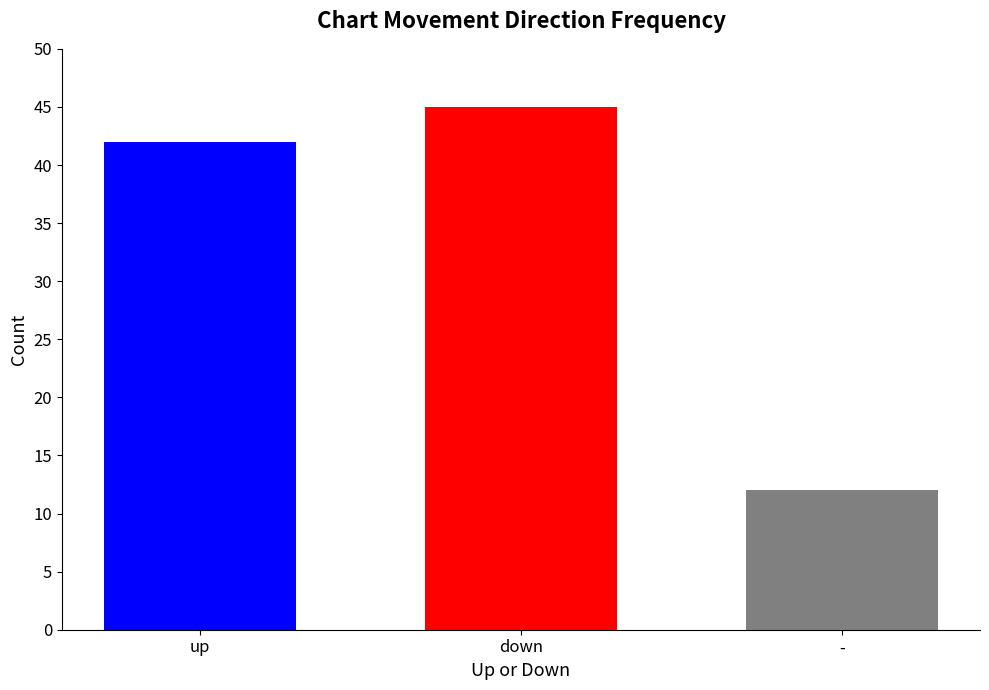

What is the difference between the values at - and up?

30